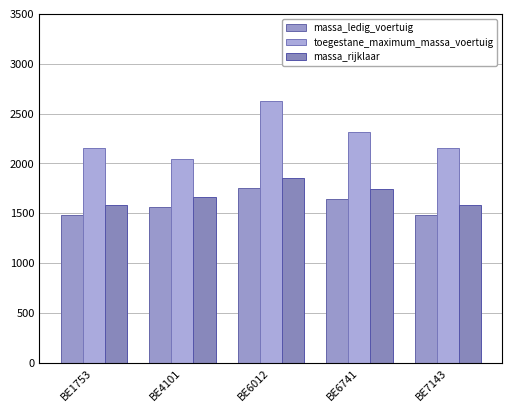

What is the sum of the massa_rijklaar values at BE7143 and BE6012?

3430